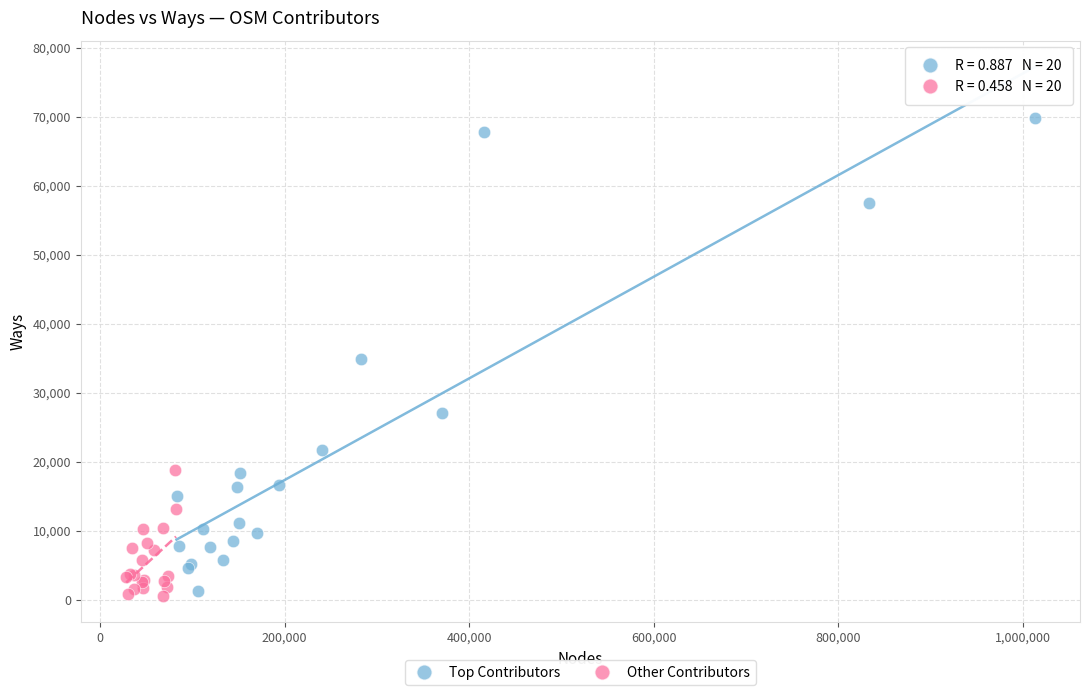

Which series reaches the maximum Y coordinate?

Top Contributors